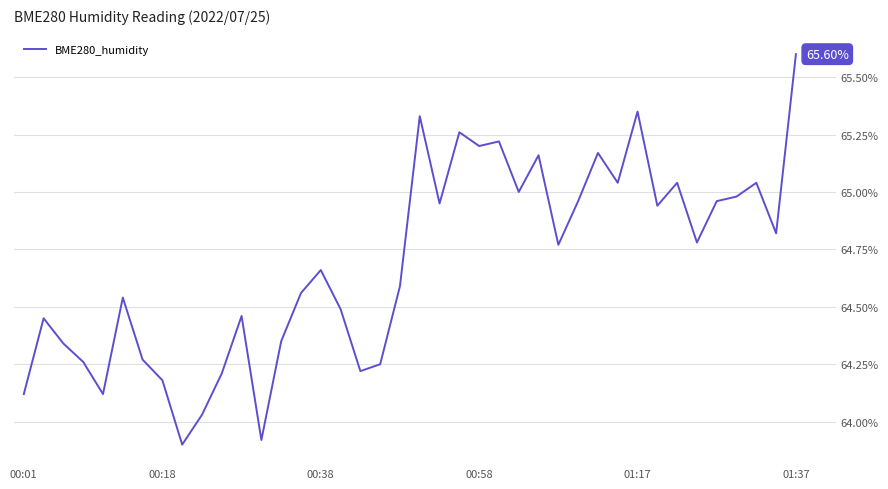

What is the difference between the maximum and minimum values?

1.7